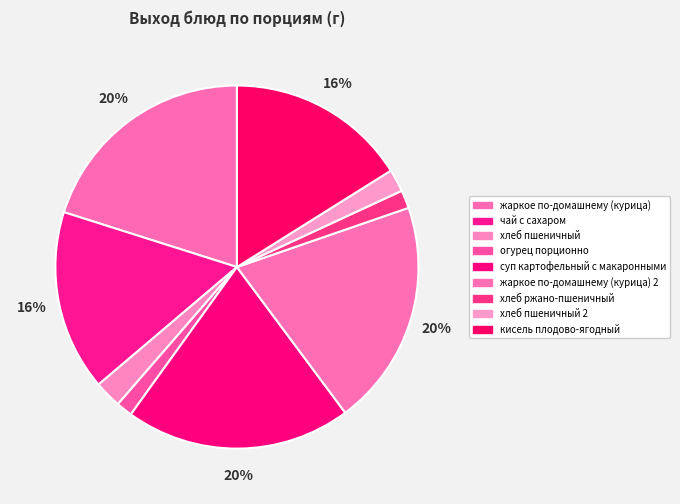

What is the change in value from огурец порционно to жаркое по-домашнему (курица) 2?

+232